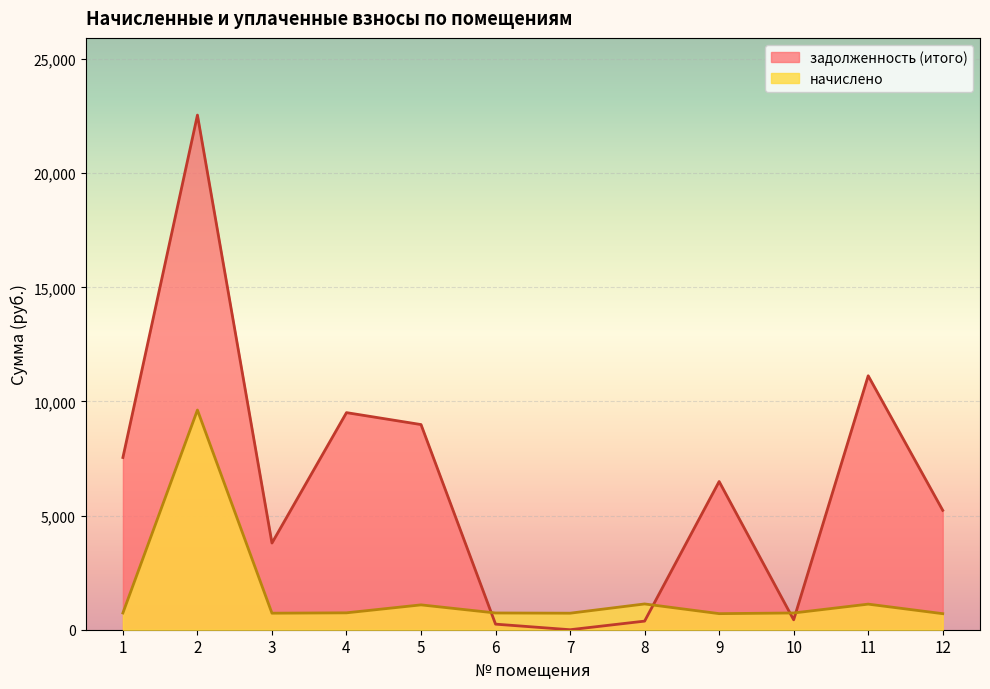

What is the difference between the maximum and minimum values in the начислено series?

8923.4